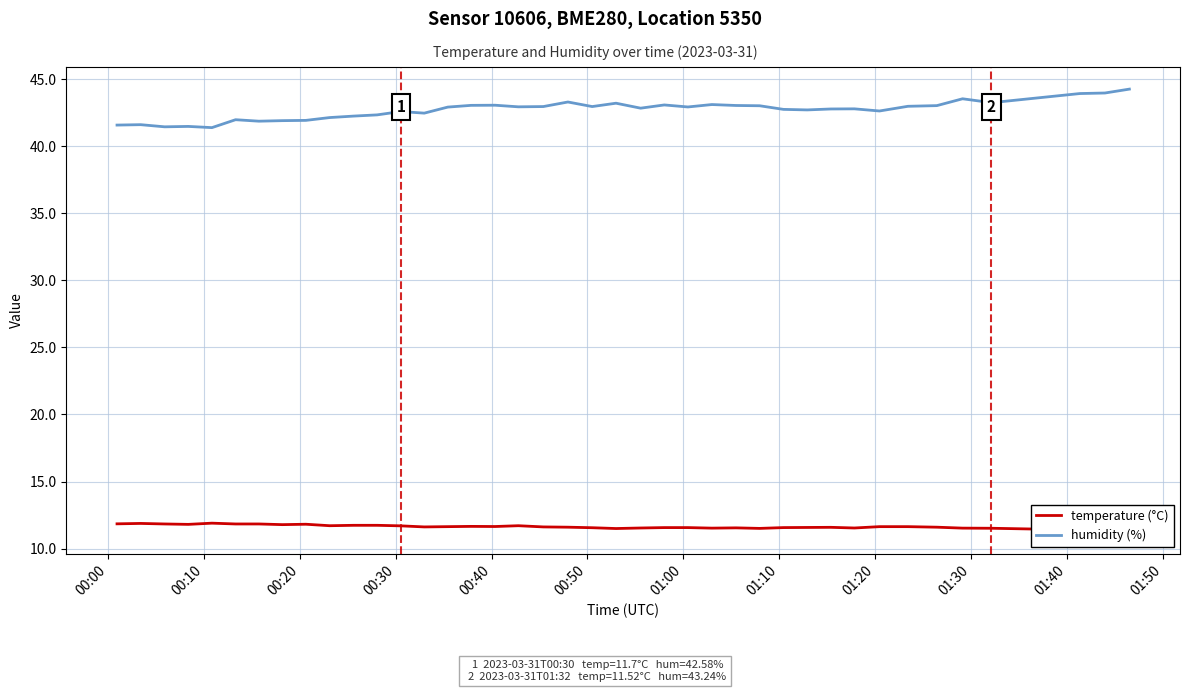

What is the lowest value of the humidity (%) series?

41.4